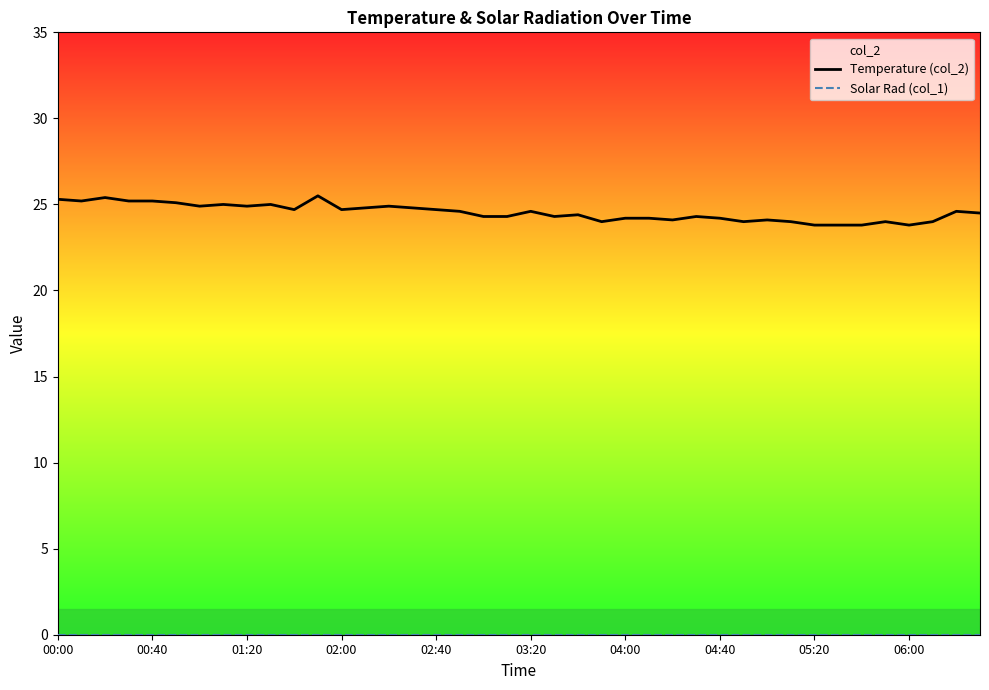

Which category has the highest value across all series?

11